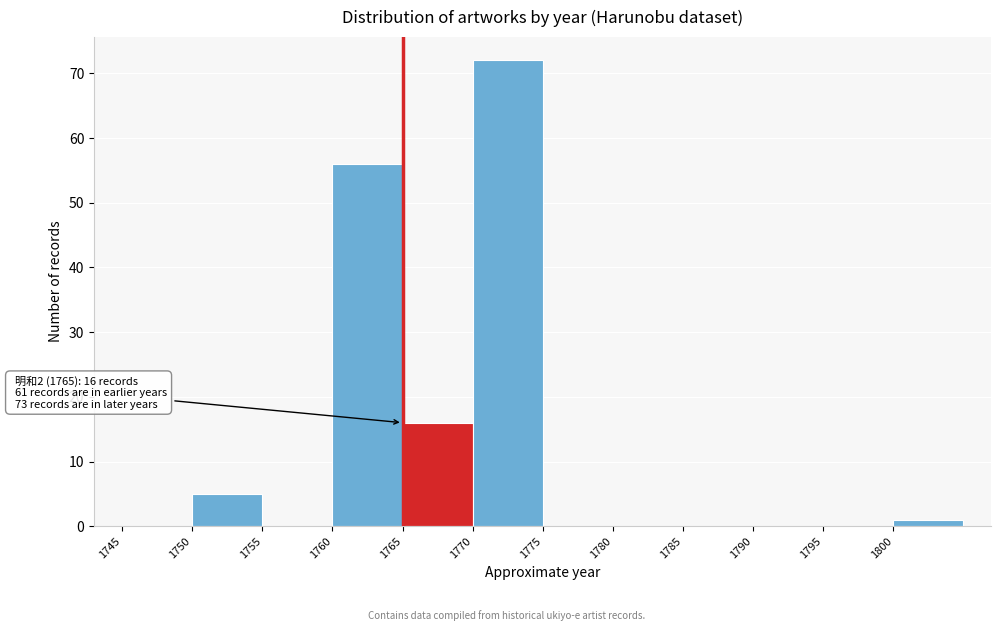

Which range on the x-axis has the tallest bar?

1770 to 1775